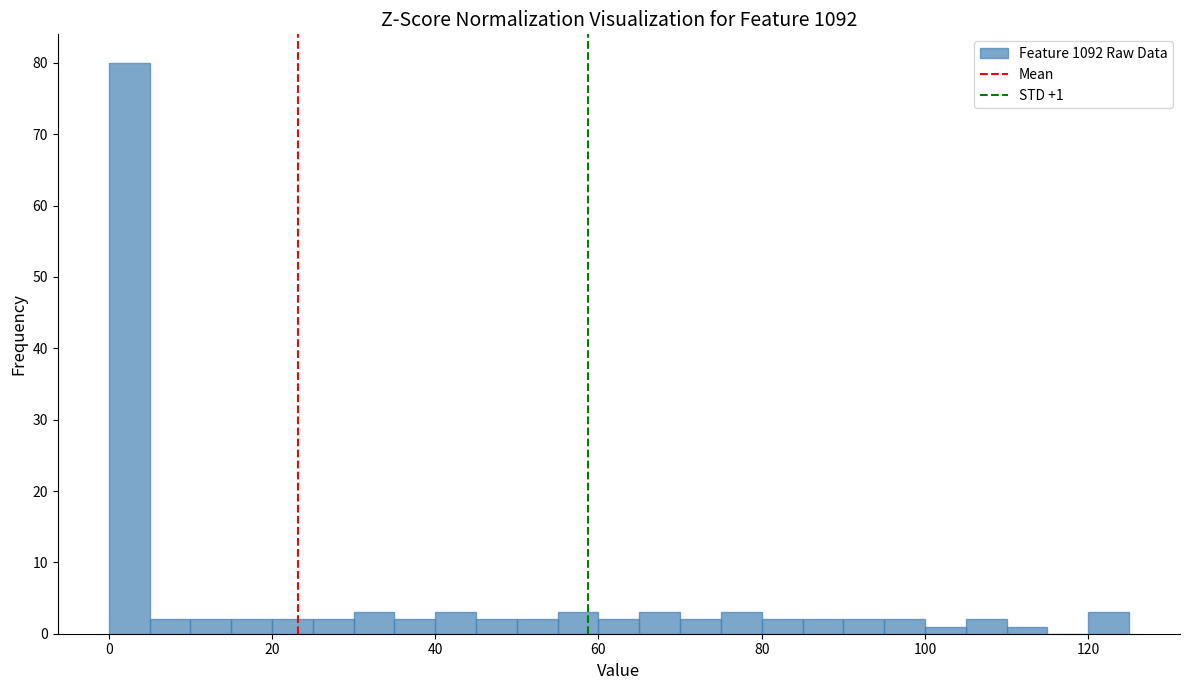

Around what value on the x-axis is the tallest bar? Give the approximate position of its centre, as read against the axis.

2